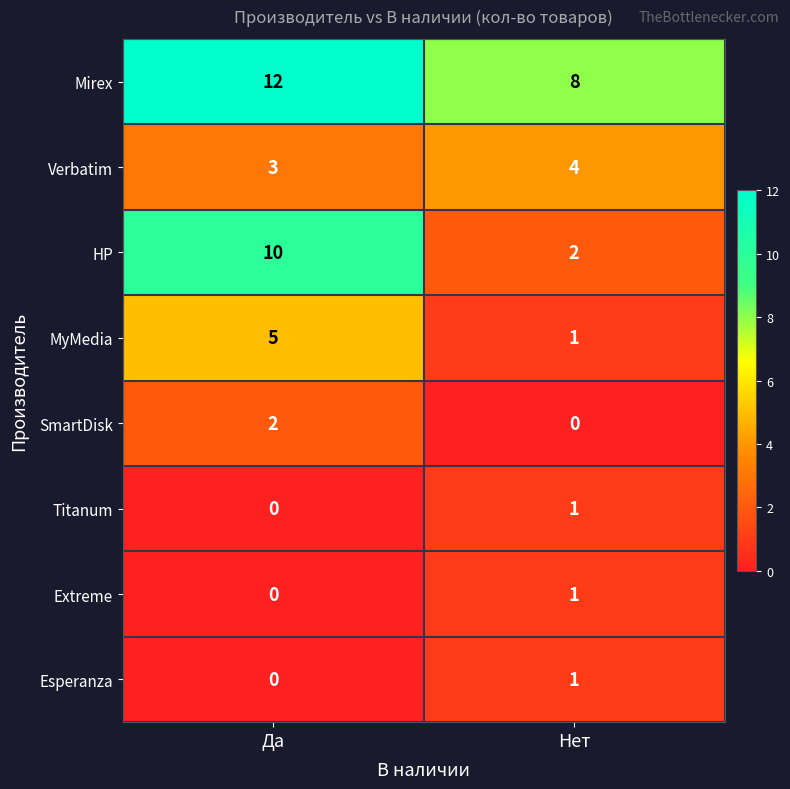

True or false: Mirex has a value of 3 at Да.

False